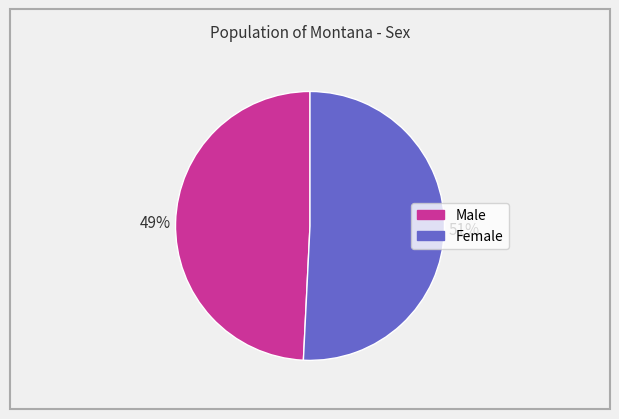

To the nearest percent, what percentage of the pie is Male?

49%